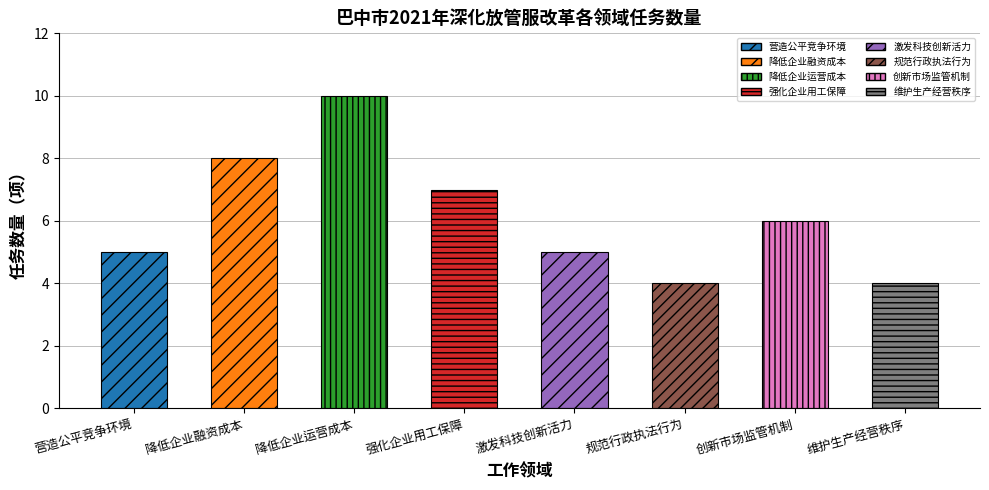

What is the approximate value at 营造公平竞争环境?

5